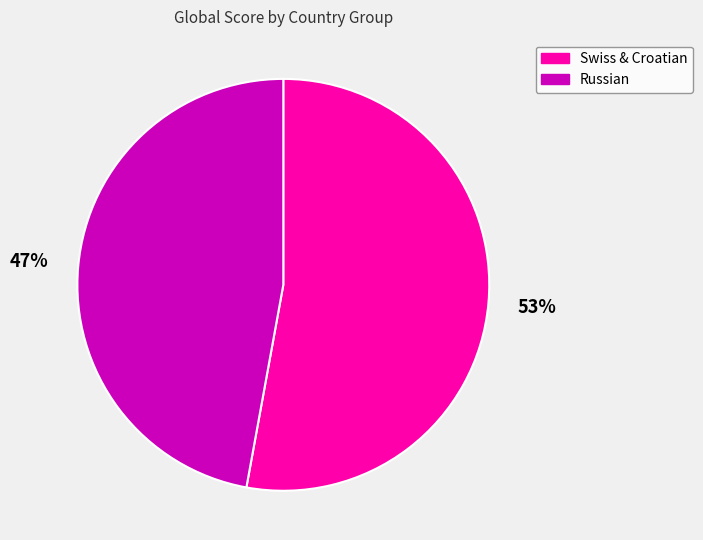

What is the largest slice in the pie chart?

Swiss & Croatian